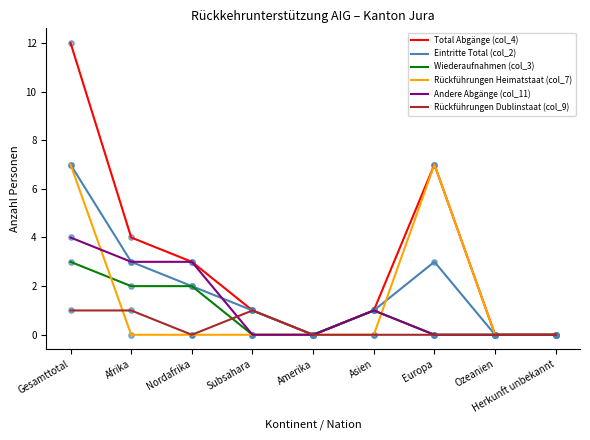

Which series has the largest range (max minus min)?

Total Abgänge (col_4)